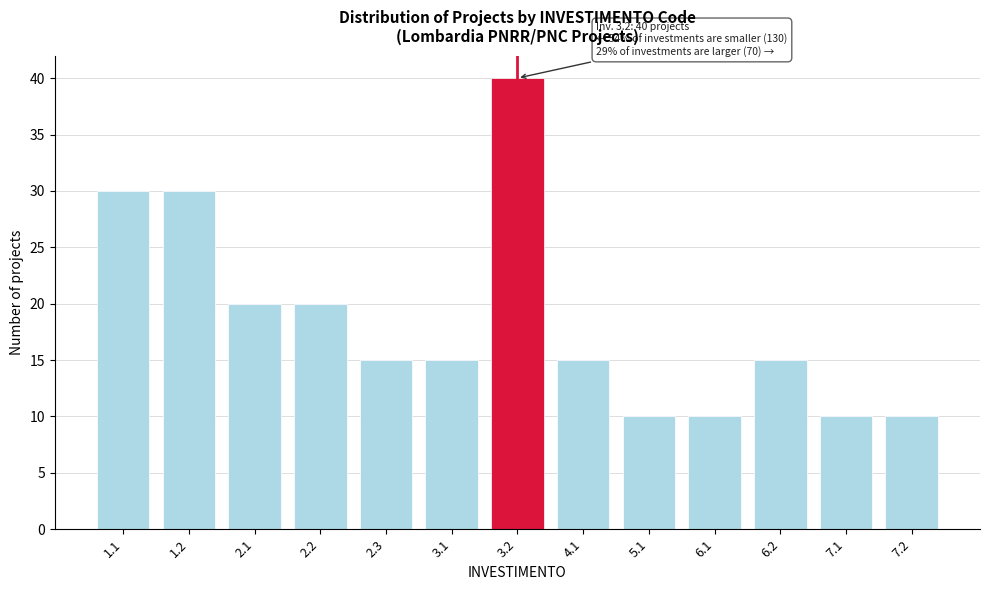

Reading left to right, what are all the values shown in this chart?

30	30	20	20	15	15	40	15	10	10	15	10	10